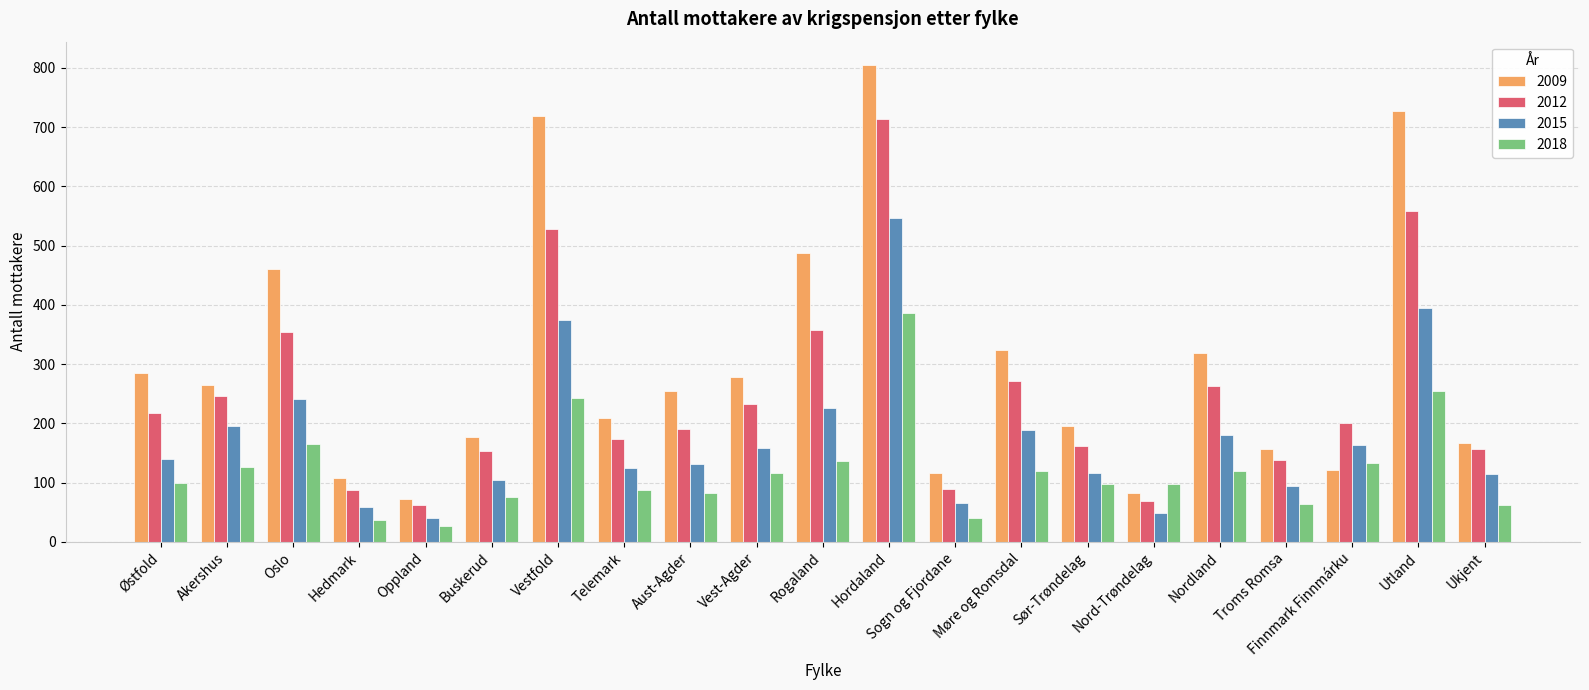

Which series has the widest spread of values?

2009